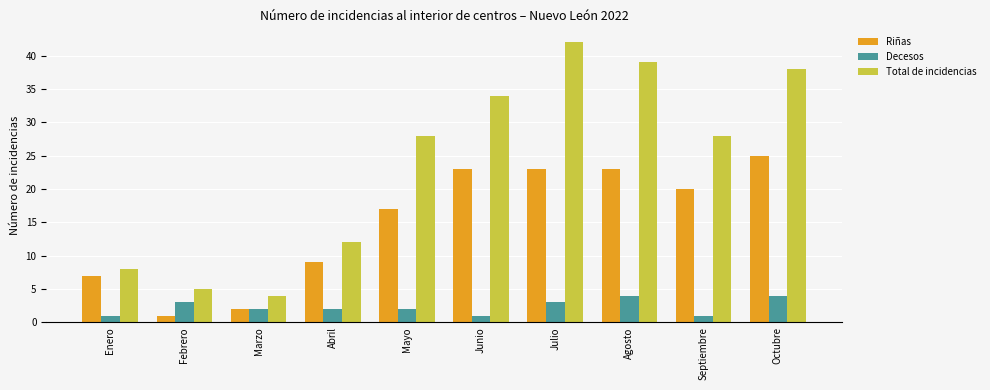

What is the sum of all Total de incidencias values?

238